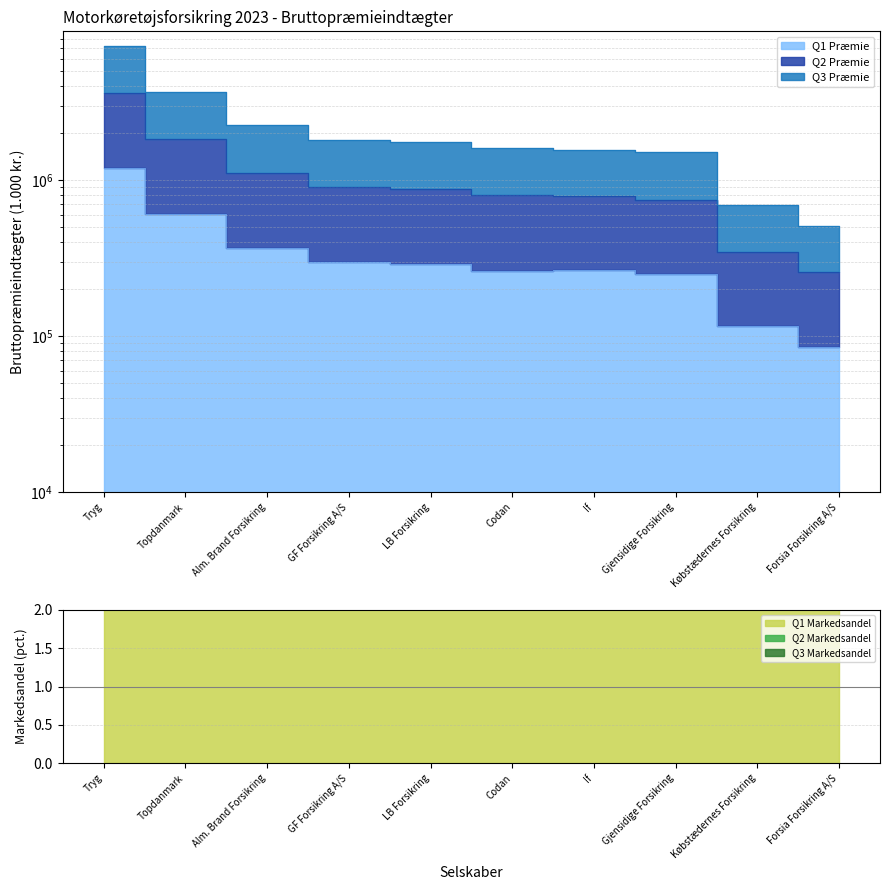

Between GF Forsikring A/S and Gjensidige Forsikring, which is larger?

GF Forsikring A/S